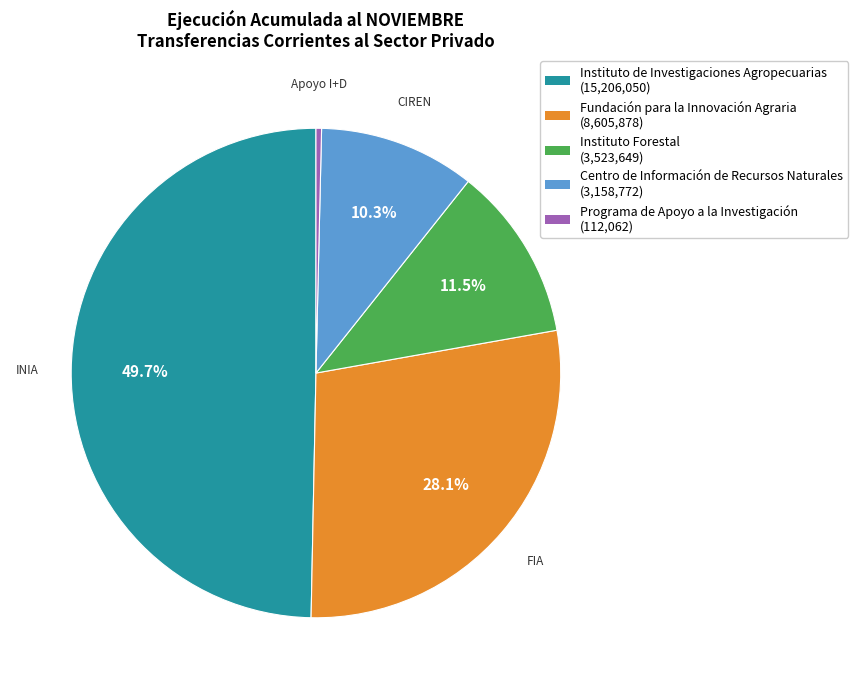

To the nearest percent, what percentage of the pie is Fundación para la Innovación Agraria?

28%